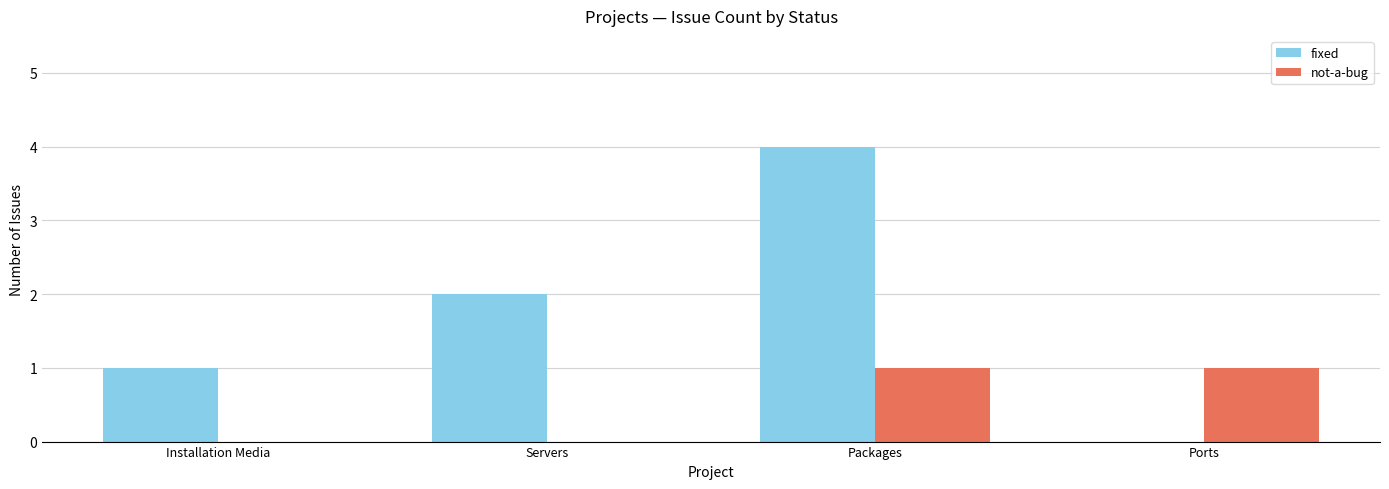

Is it true that not-a-bug equals 1 at Packages?

True